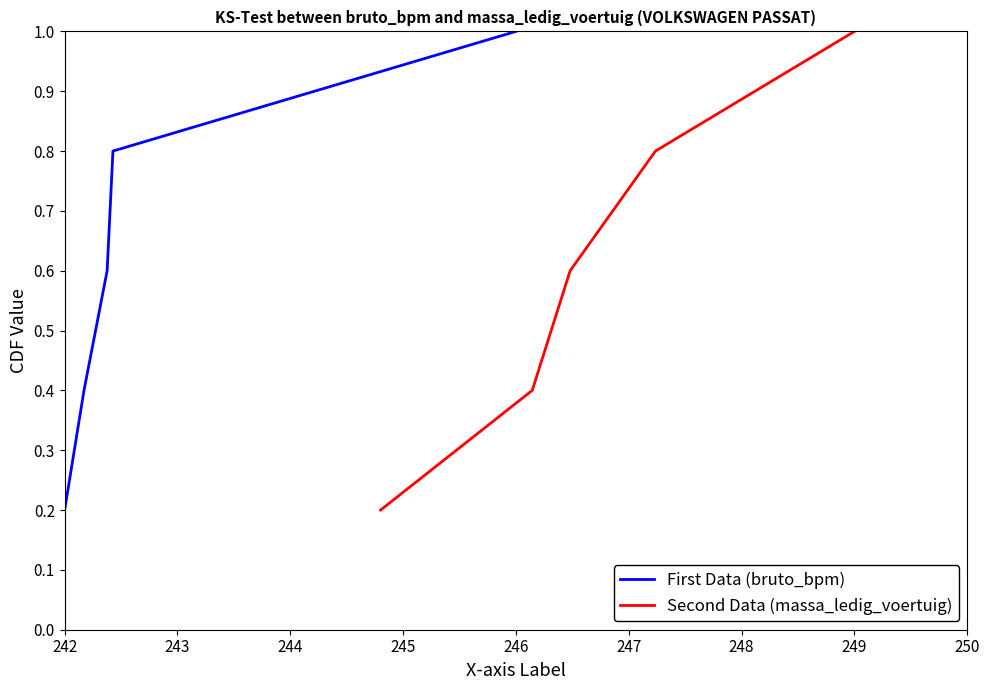

True or false: Second Data (massa_ledig_voertuig) and First Data (bruto_bpm) intersect in this chart.

False